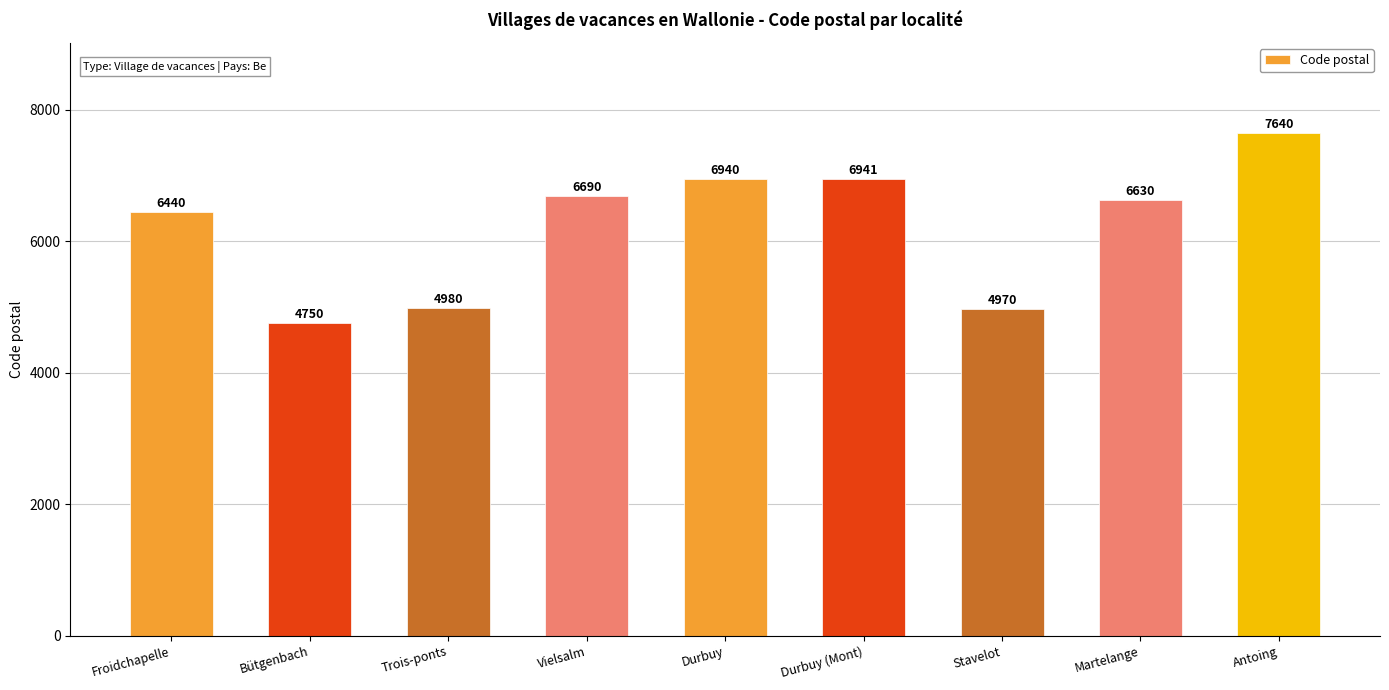

What is the approximate value at Froidchapelle, to the nearest 50?

6450